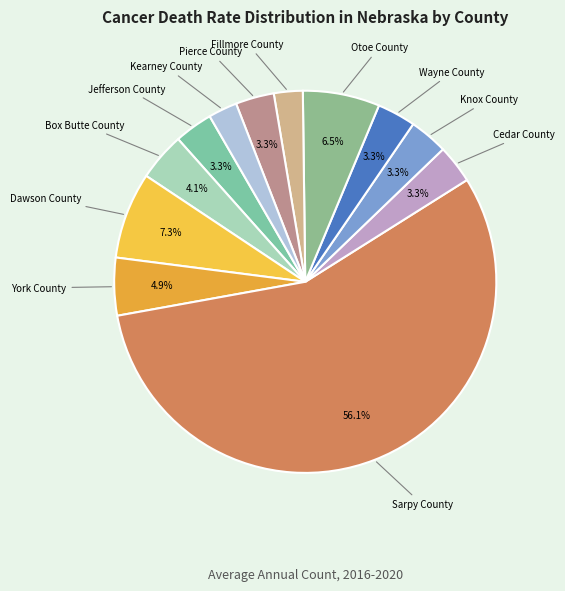

How many slices are in this pie chart?

12